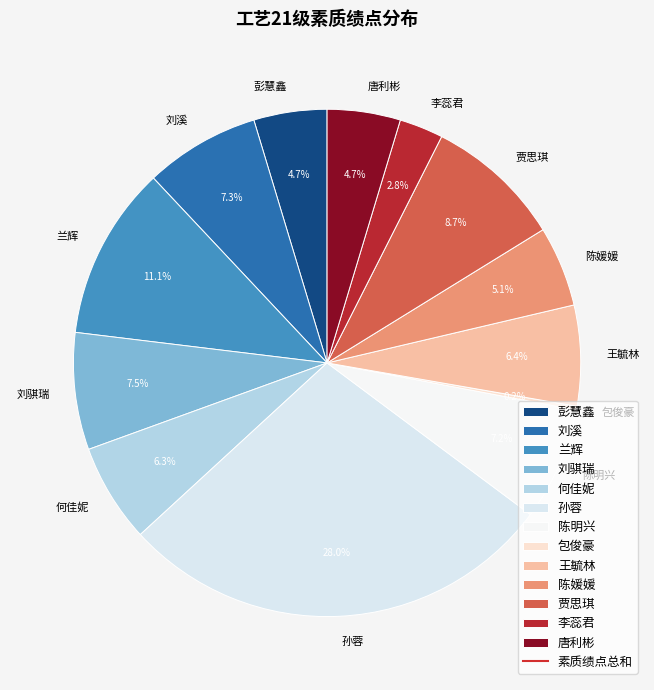

Which slice is the largest?

孙蓉